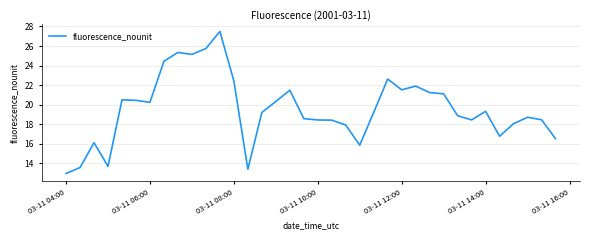

What is the difference between the maximum and minimum values?

14.5